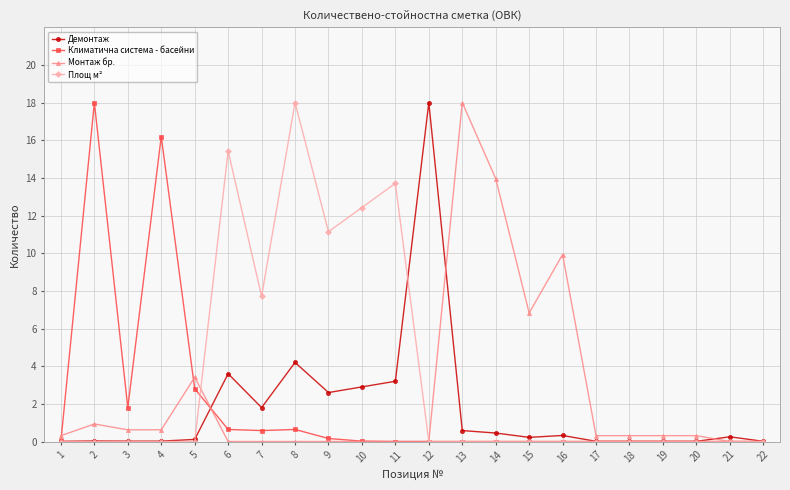

What is the average value of the Демонтаж series?

1.7